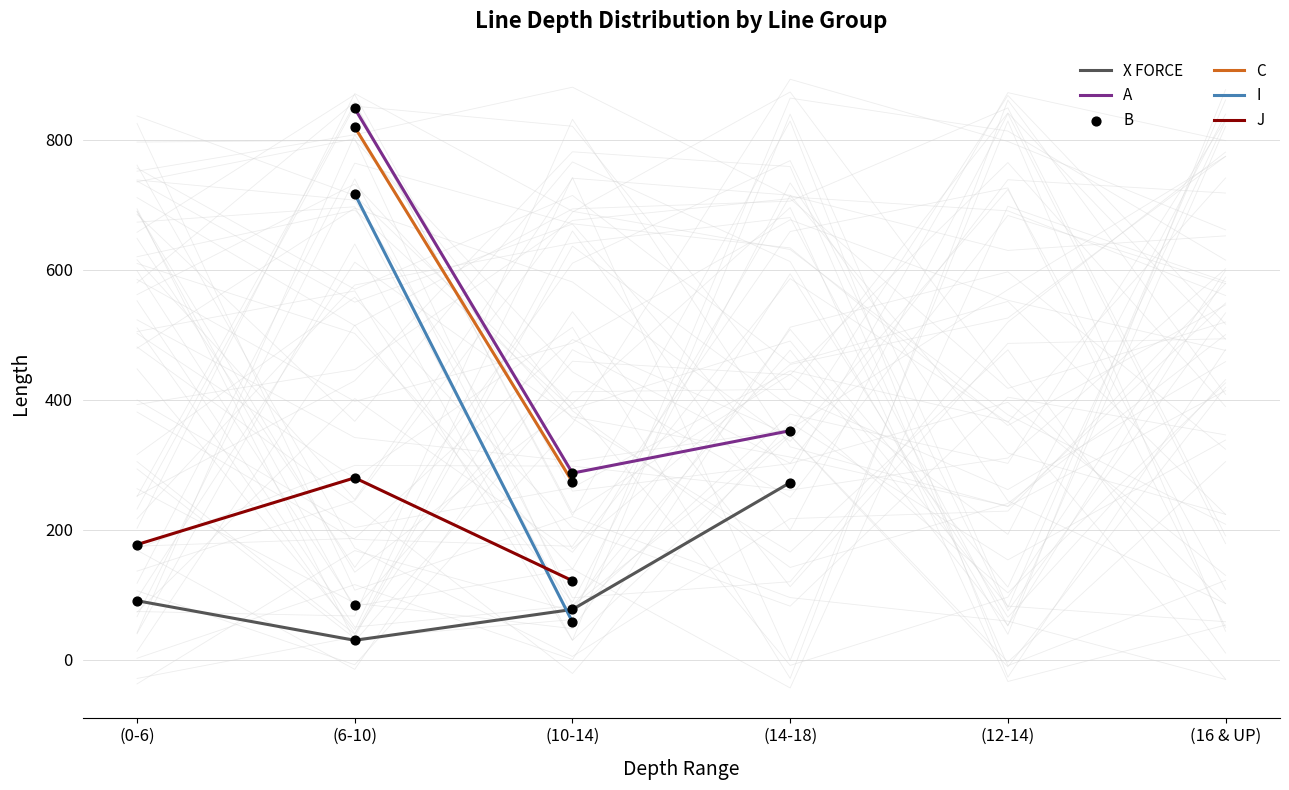

Which series reaches the maximum Y coordinate?

A